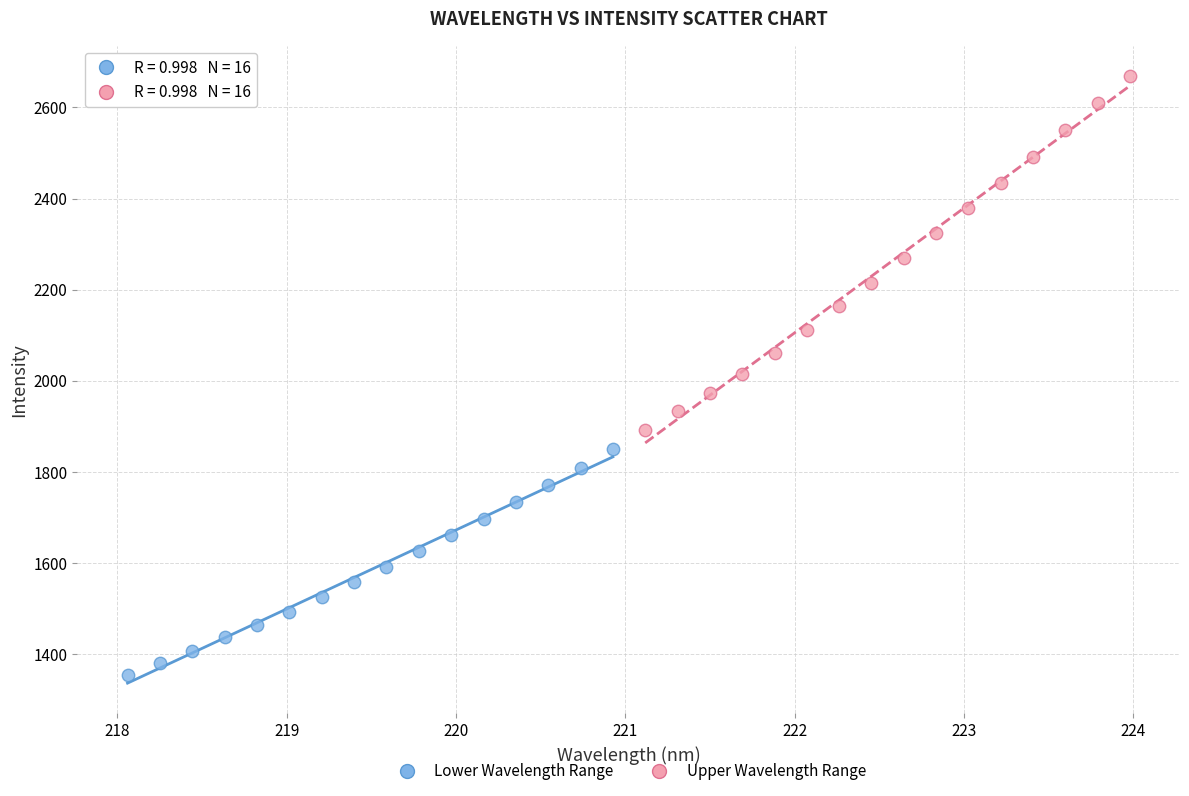

What are all the series names shown in the legend?

Lower Wavelength Range, Upper Wavelength Range